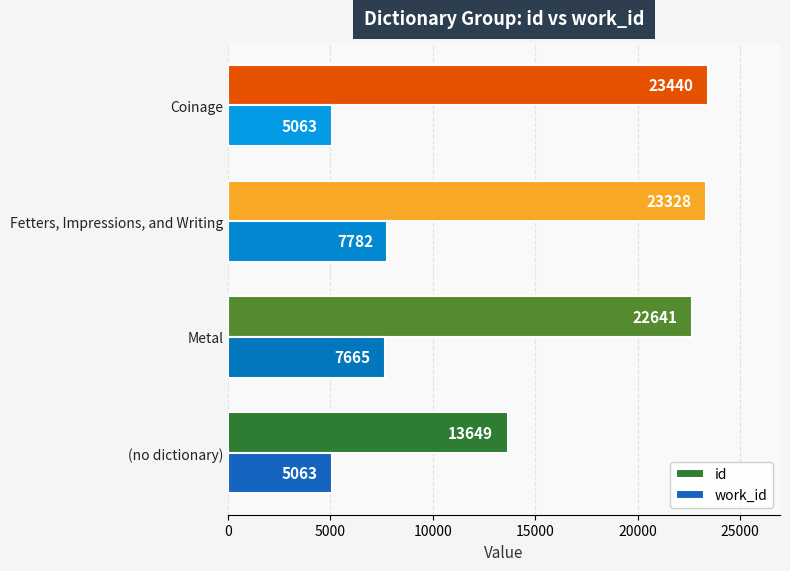

At which category is the sum across all series the highest?

Fetters, Impressions, and Writing